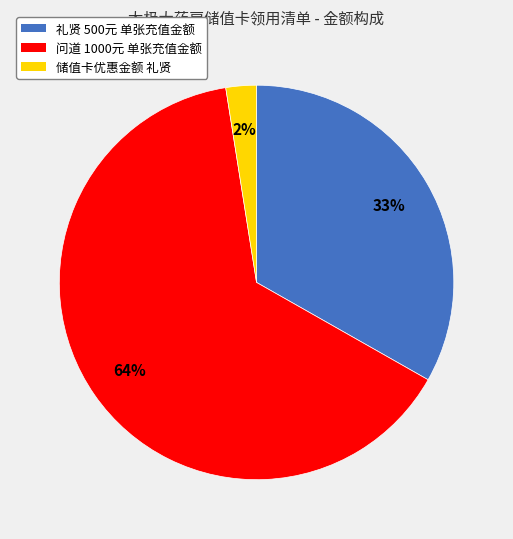

Is there a majority slice in this chart?

Yes